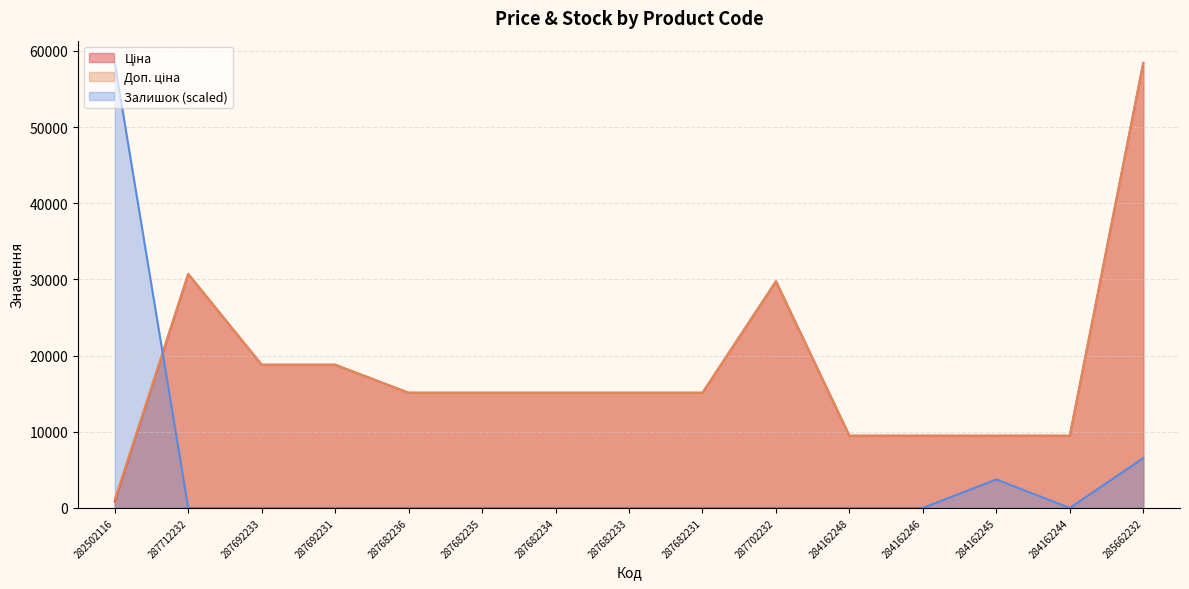

What is the difference between the maximum and minimum values in the Доп. ціна series?

57317.4